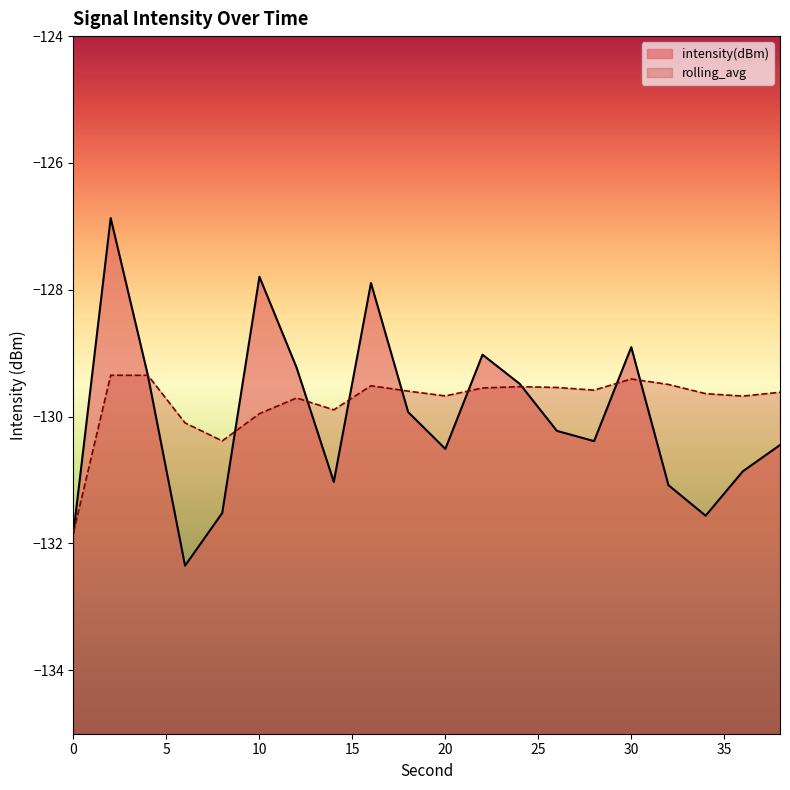

At which category does intensity(dBm) reach its first local valley?

6